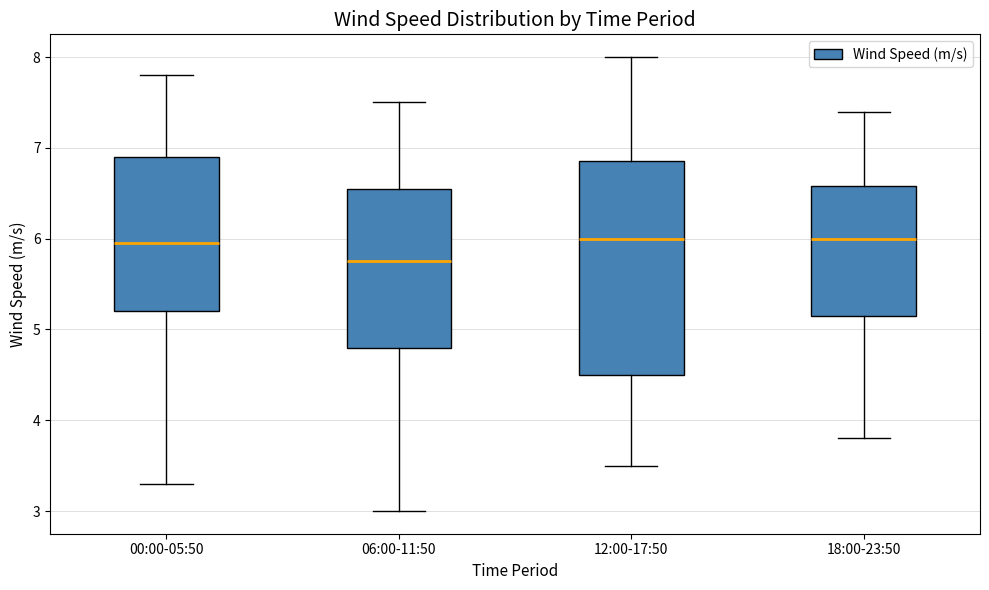

Which box is the tallest, from its lower edge to its upper edge?

12:00-17:50